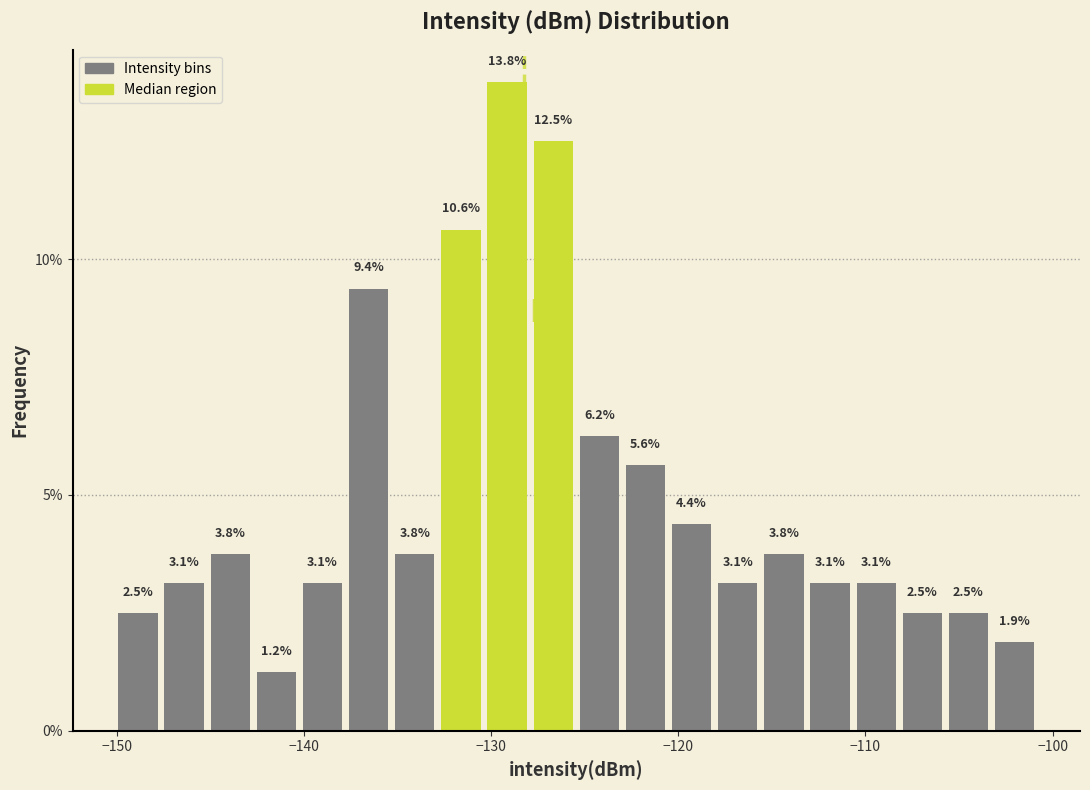

Around what value on the x-axis is the tallest bar? Give the approximate position of its centre, as read against the axis.

-129